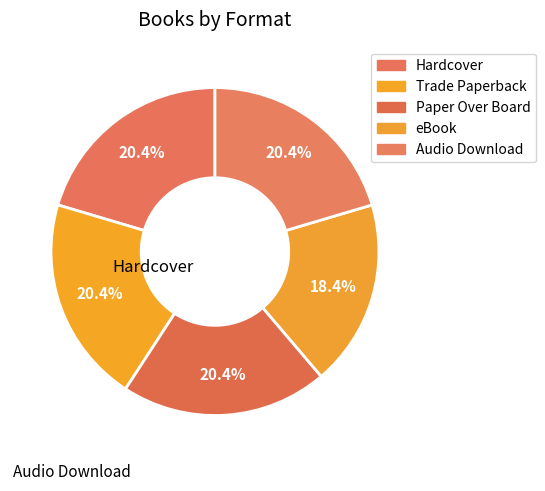

How many slices are in this pie chart?

5